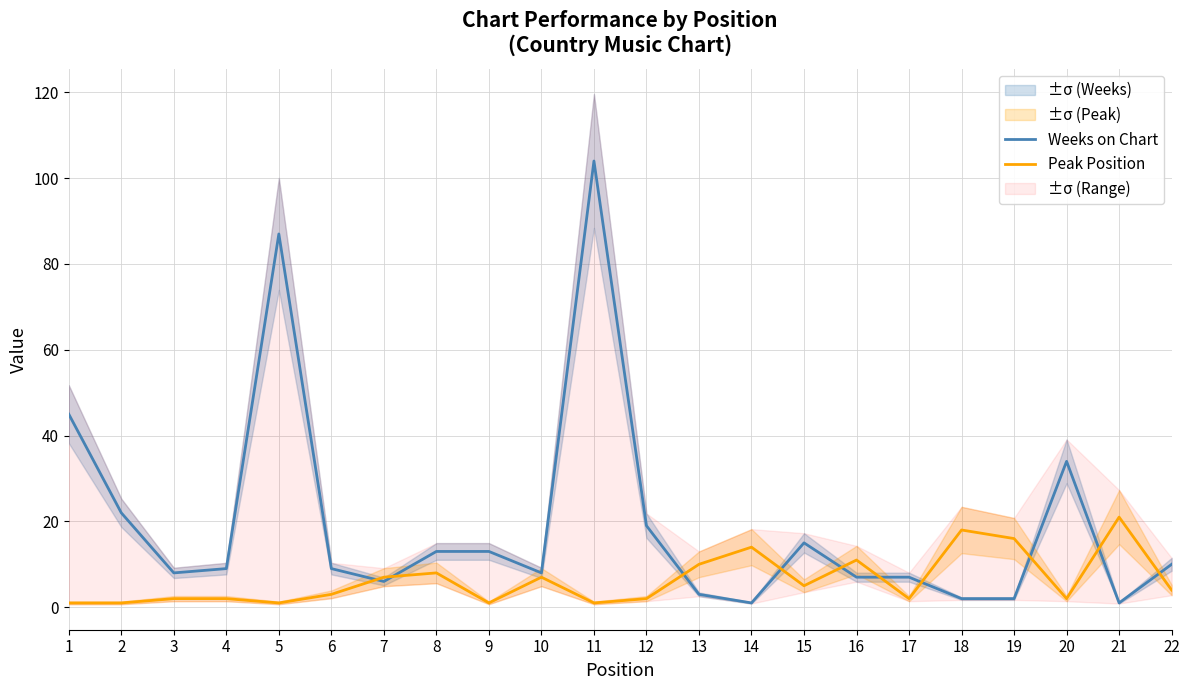

At which category is the sum across all series the highest?

11